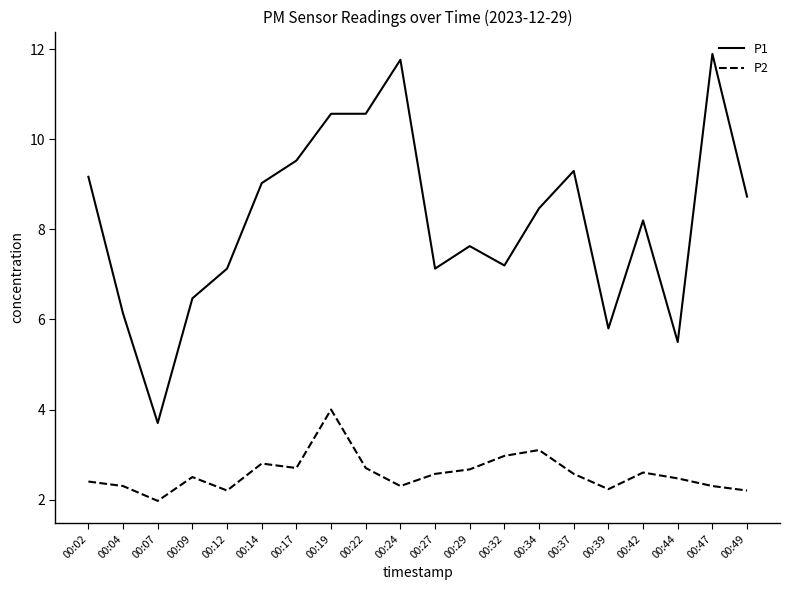

Rank the series by their average value, from lowest to highest.

P2, P1